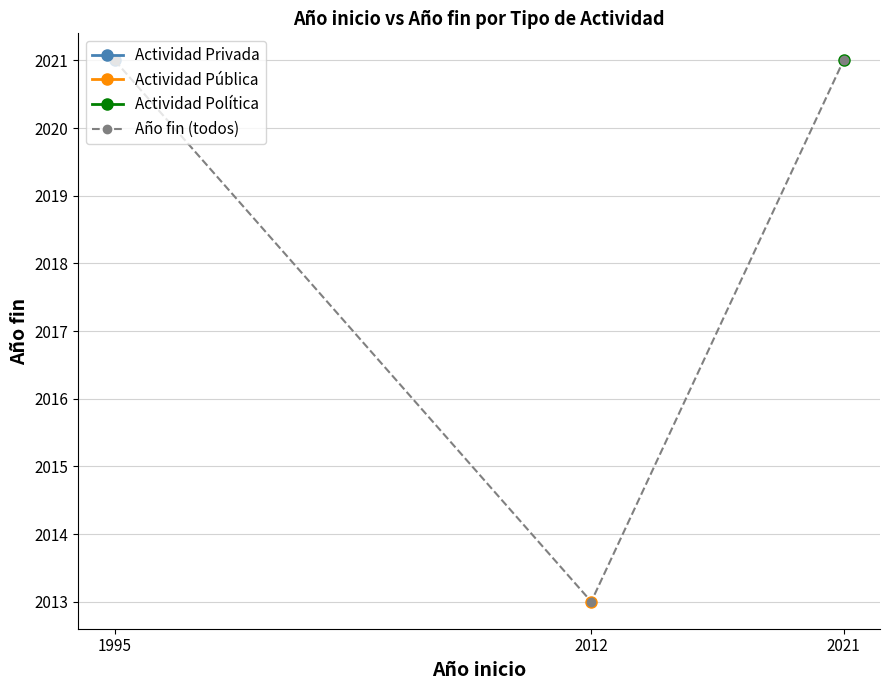

True or false: the data shows 614 at 2021.

False